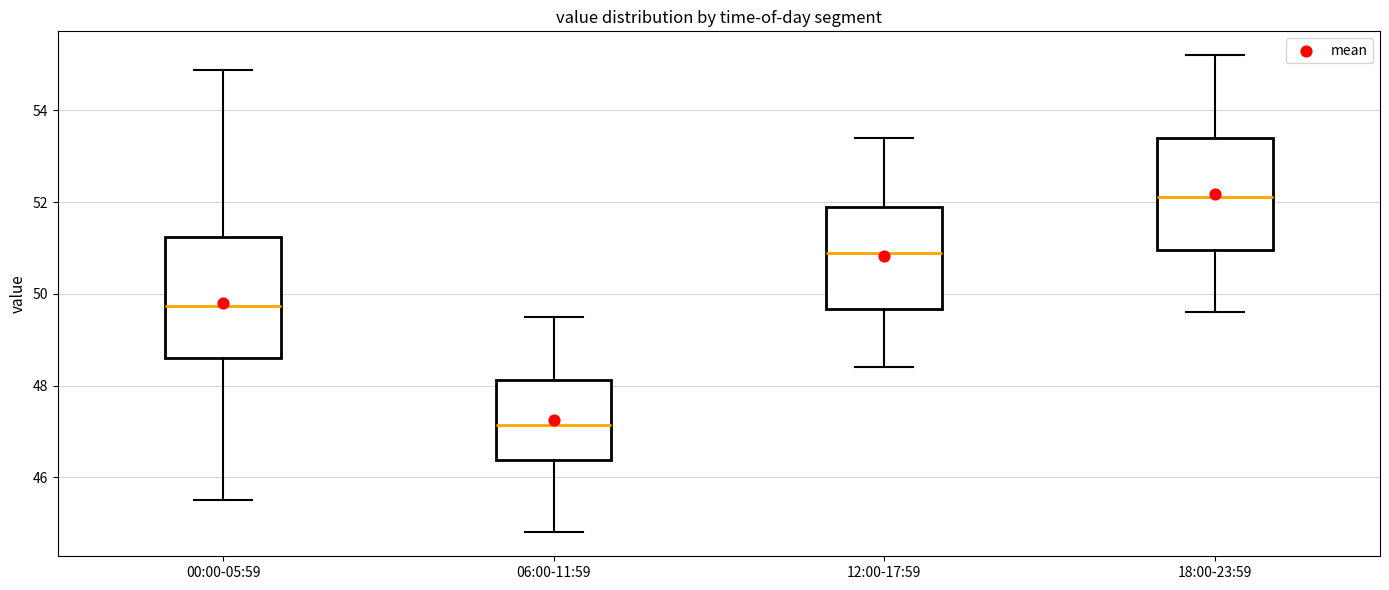

Where does the lower whisker of the box for 12:00-17:59 end on the y-axis? The values are not printed on the chart, so give them approximately, as read against the axis.

48.4